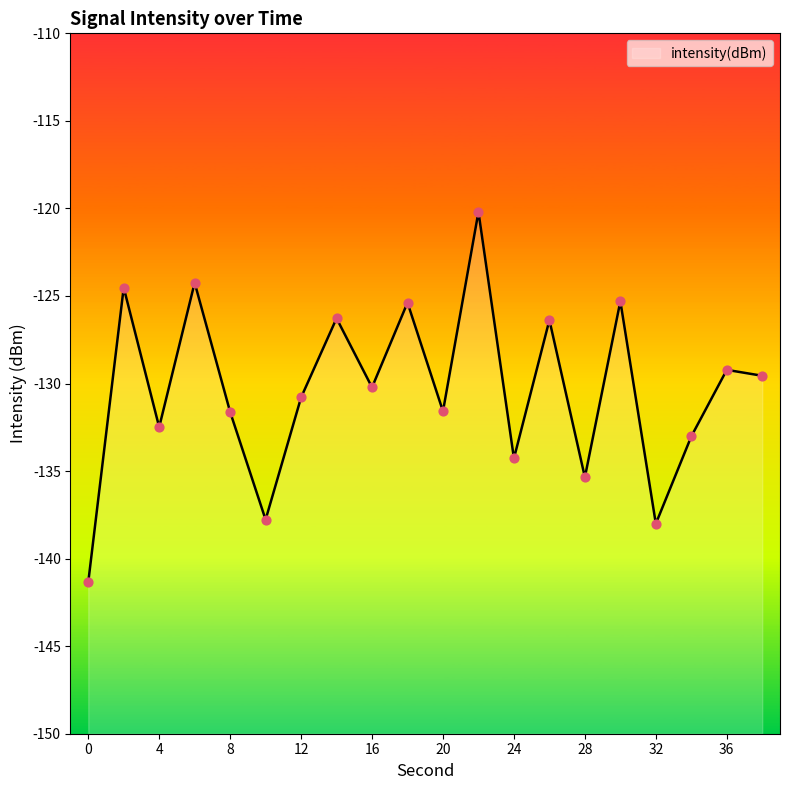

Between 34 and 26, which is larger?

26